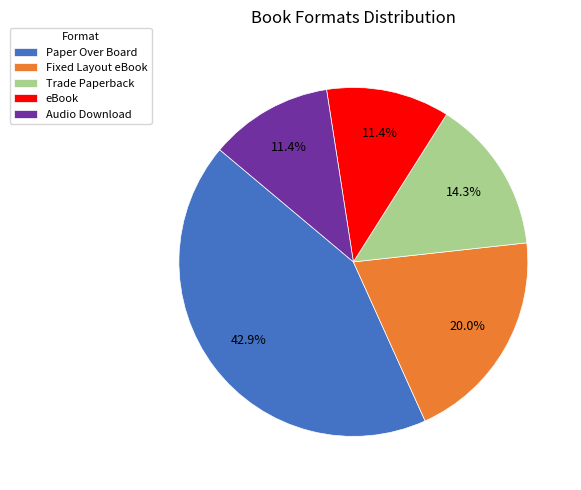

Which category has the biggest portion of the pie?

Paper Over Board